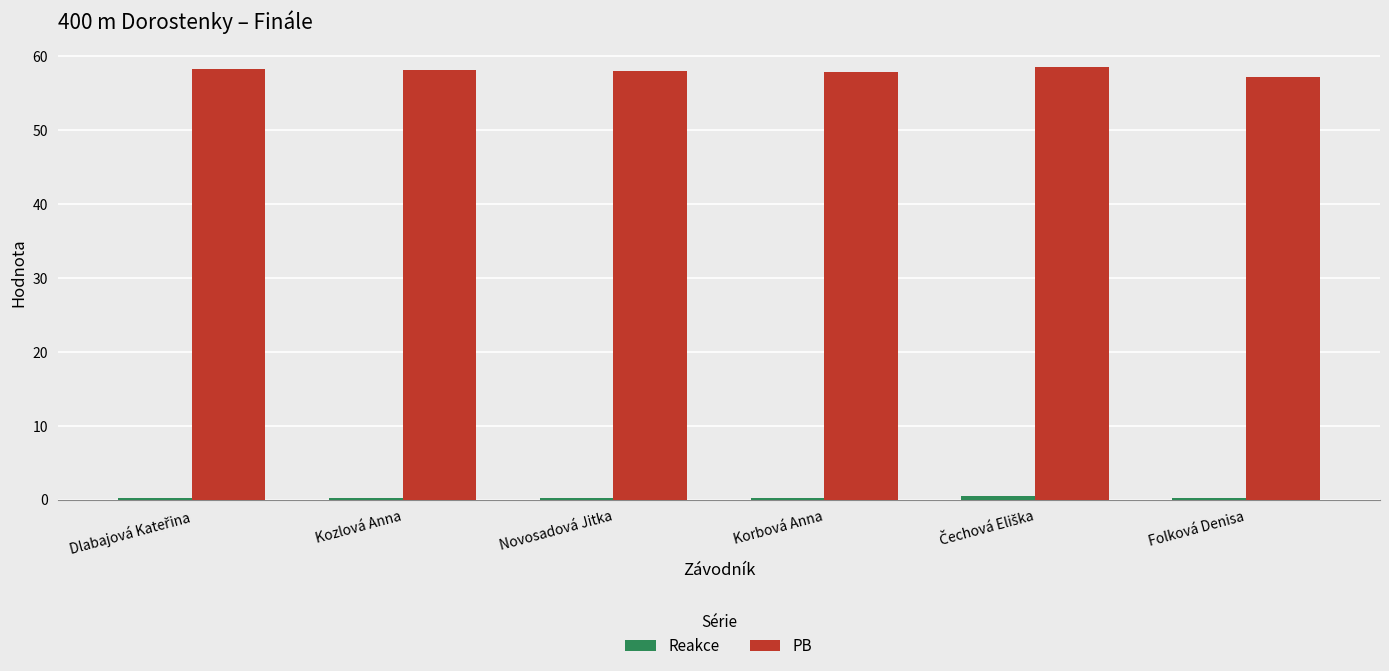

What is the maximum value shown in the chart?

58.6